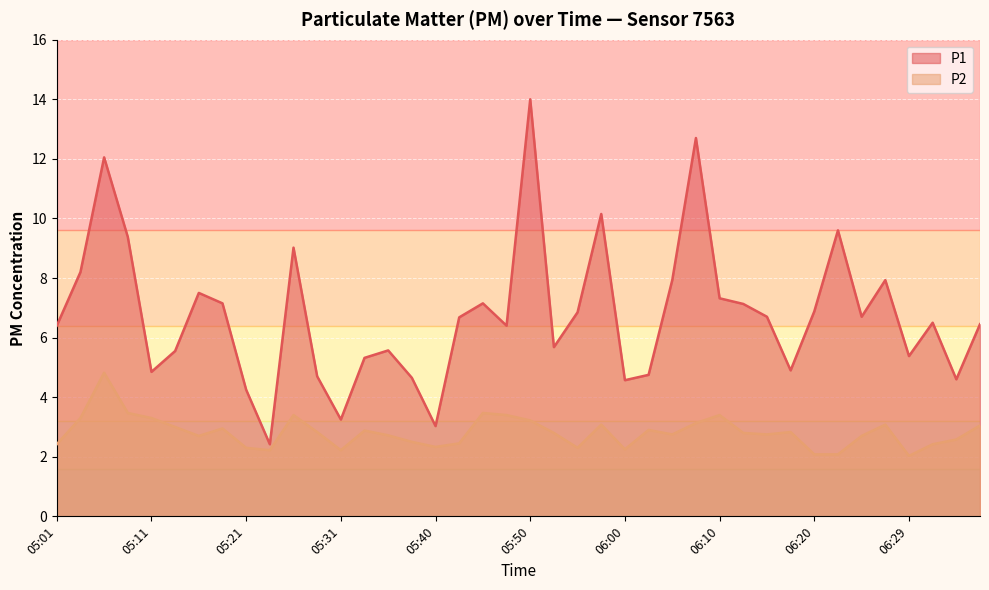

What is the label of the 17th point from the right?

05:58